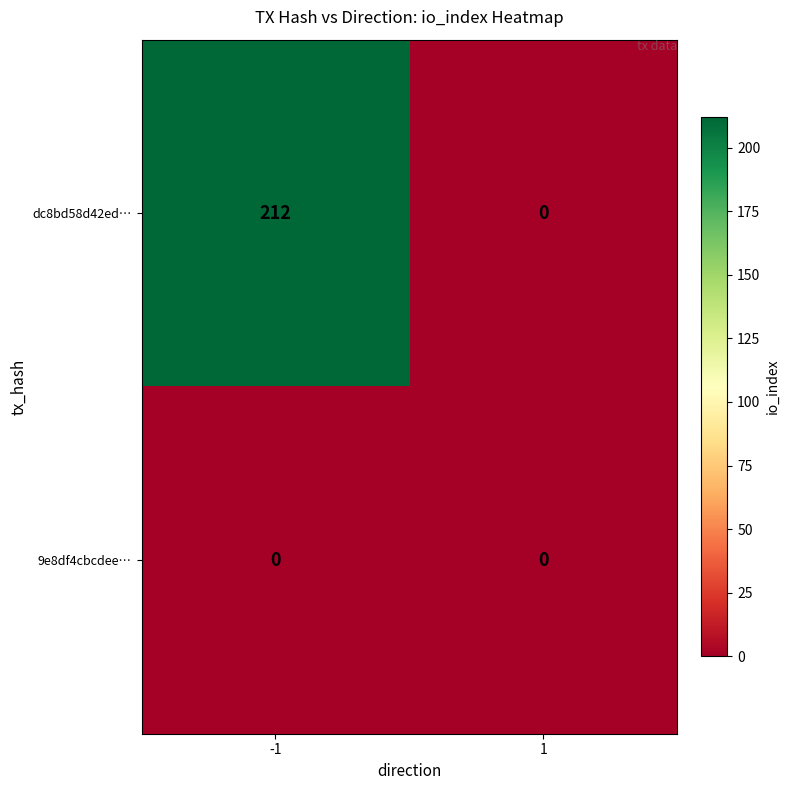

Reading left to right, extract all data points from this chart.

dc8bd58d42ed…: -1=212	1=0
9e8df4cbcdee…: -1=0	1=0